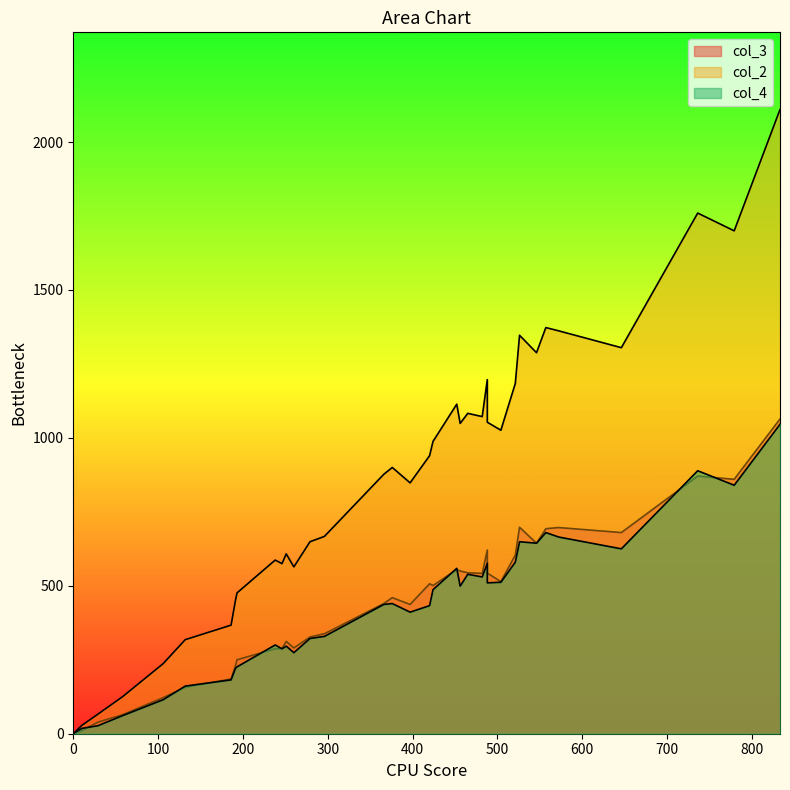

True or false: col_3 and col_2 intersect in this chart.

False